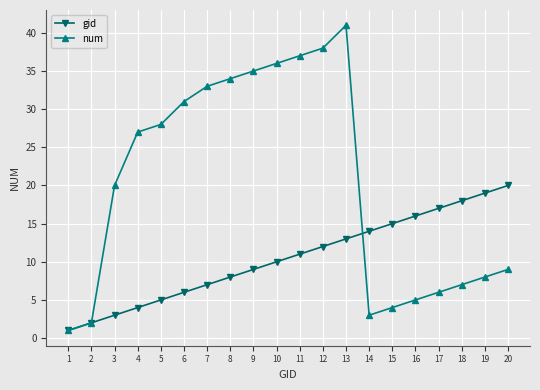

How many data points in num are less than 27?

10